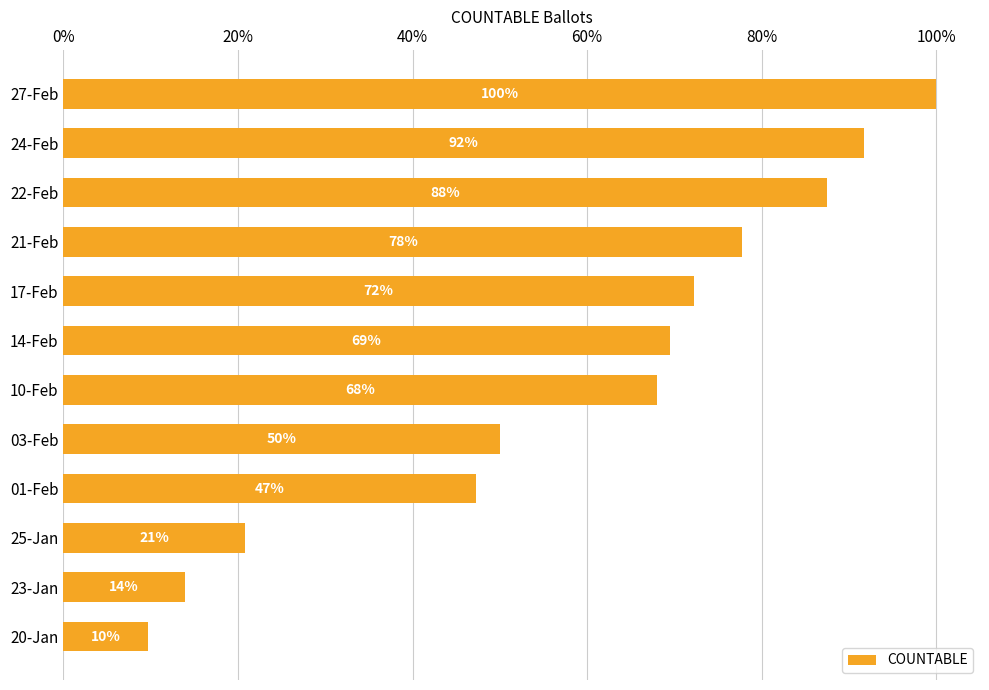

Does the chart contain any negative values?

No